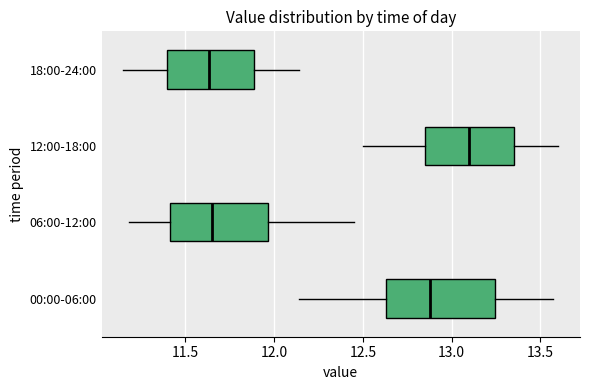

Reading bottom to top, read every box against the x-axis: the position of its median line, the range the box covers, and the ends of its whiskers. The values are not printed on the chart, so give them approximately, as read against the axis.

00:00-06:00: median 12.90, box 12.65 to 13.25, whiskers 12.15 to 13.55
06:00-12:00: median 11.65, box 11.40 to 11.95, whiskers 11.20 to 12.45
12:00-18:00: median 13.10, box 12.85 to 13.35, whiskers 12.50 to 13.60
18:00-24:00: median 11.65, box 11.40 to 11.90, whiskers 11.15 to 12.15